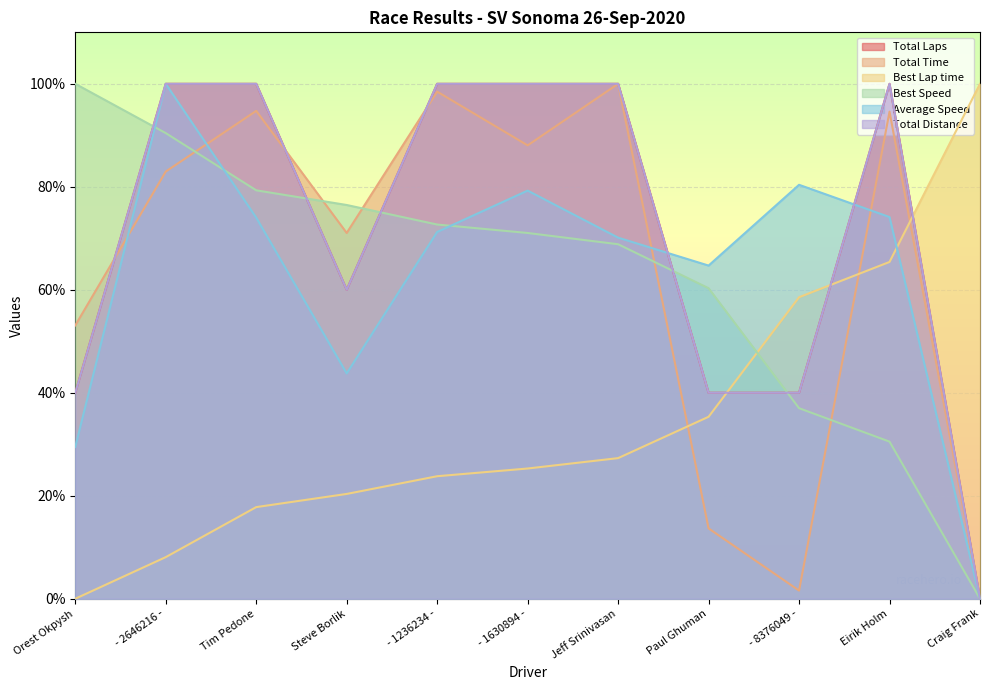

Is it true that Best Speed equals 90.4 at - 2646216 -?

True